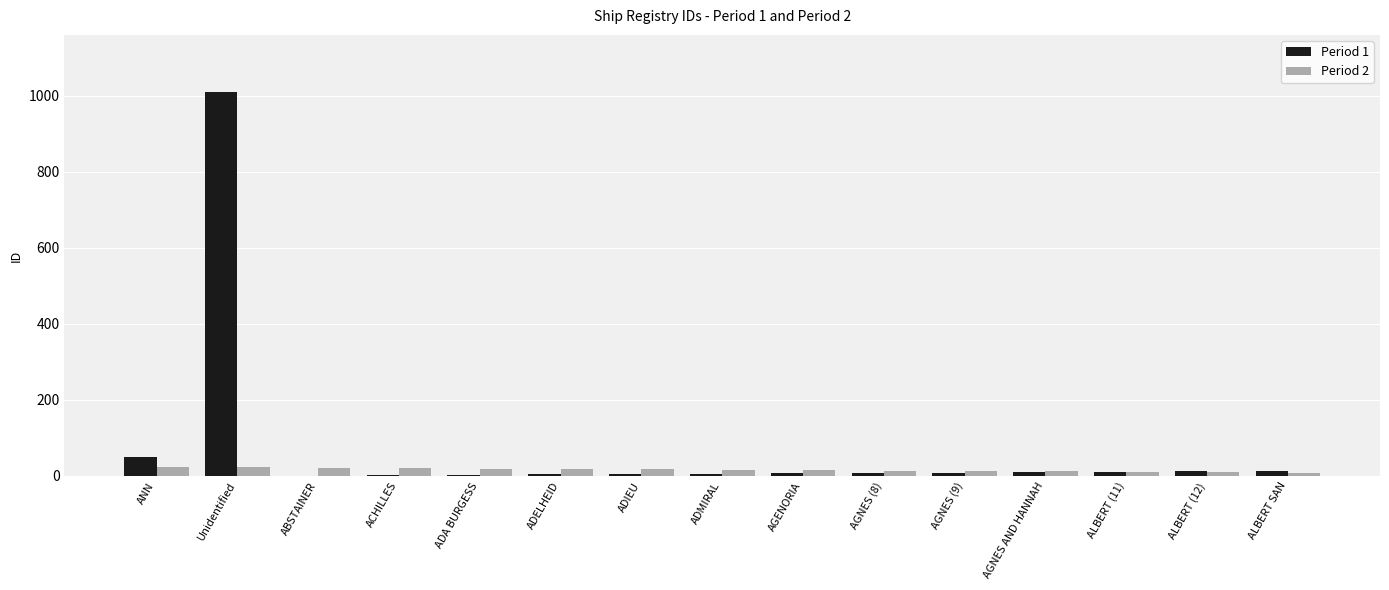

What is the greatest value displayed?

1009